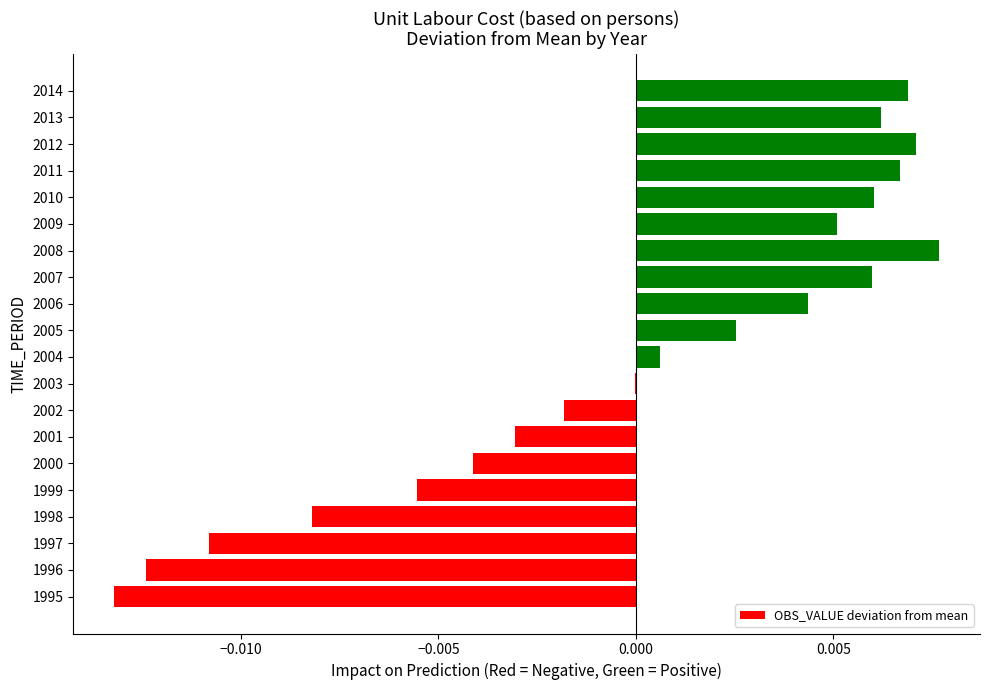

True or false: the data shows -0.0 at 2002.

True